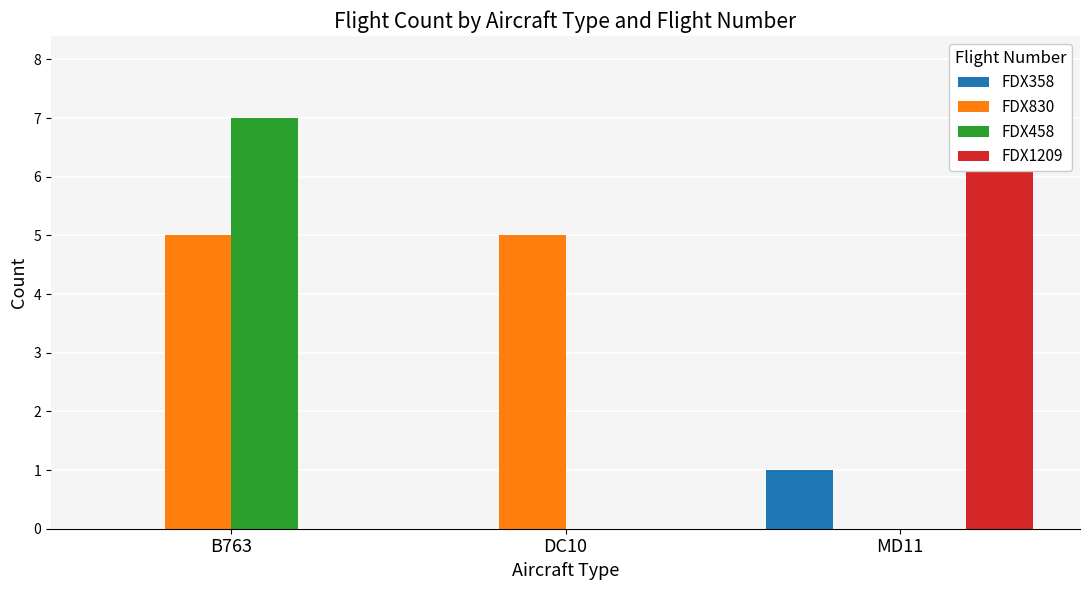

Which series has the largest total across all categories?

FDX830